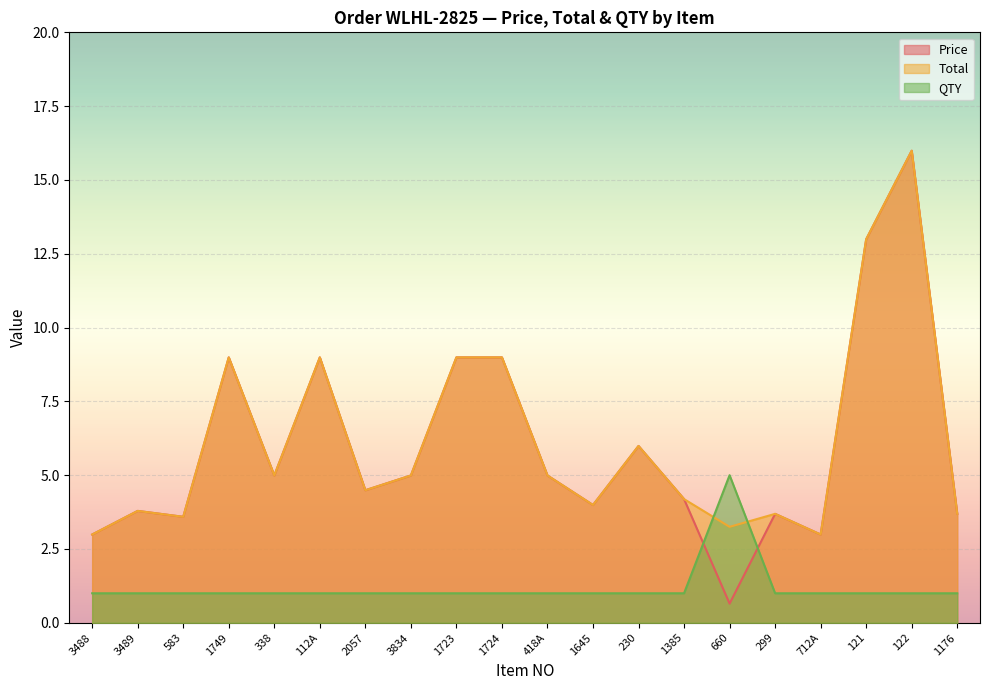

What position from the right is 112A?

15